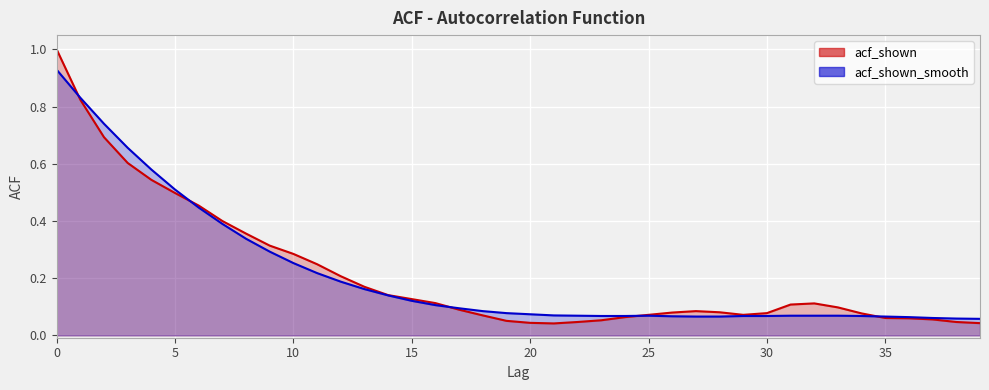

What are all the series names shown in the legend?

acf_shown, acf_shown_smooth